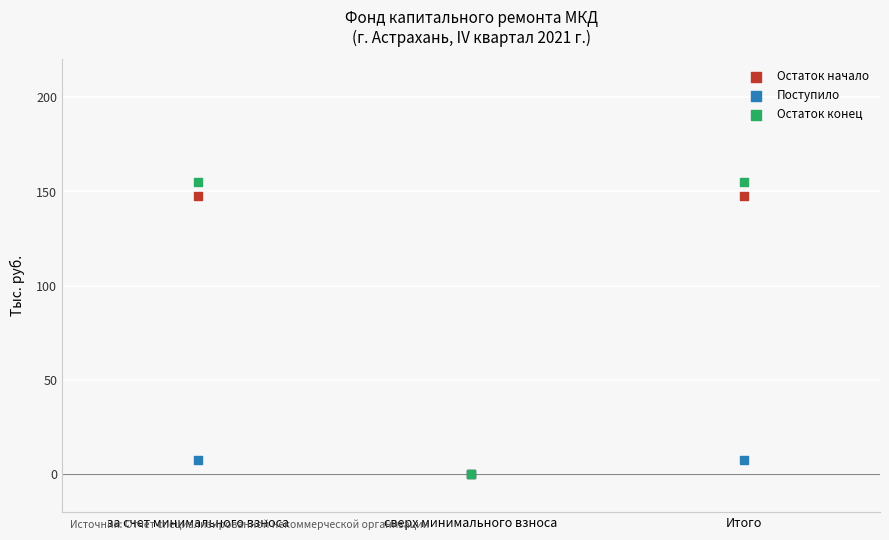

What are all the series names shown in the legend?

Остаток начало, Поступило, Остаток конец